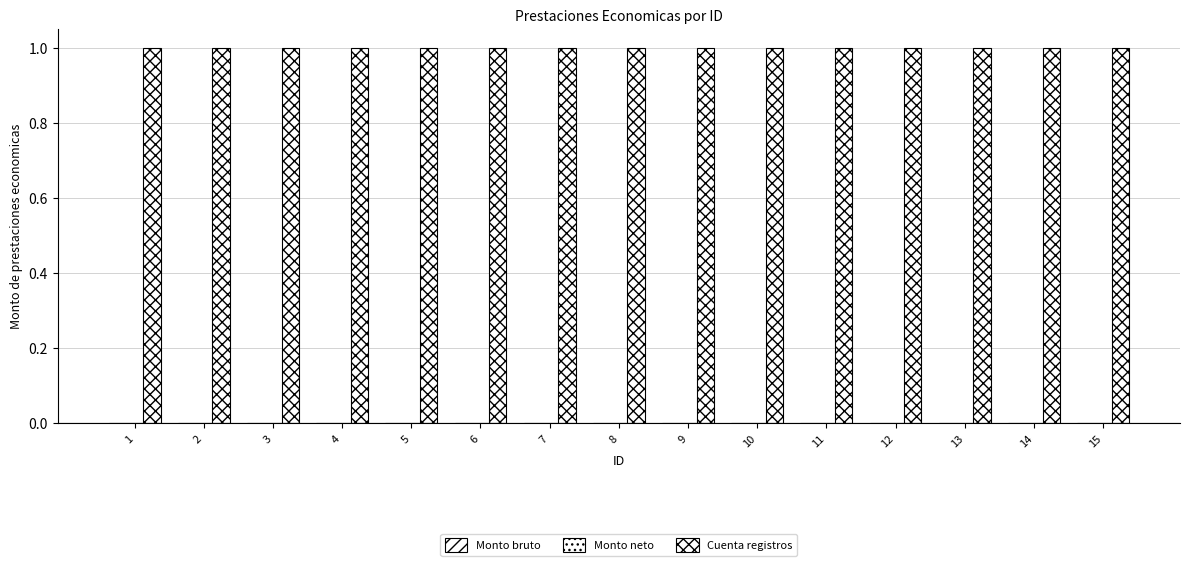

How many bars are there in total?

45